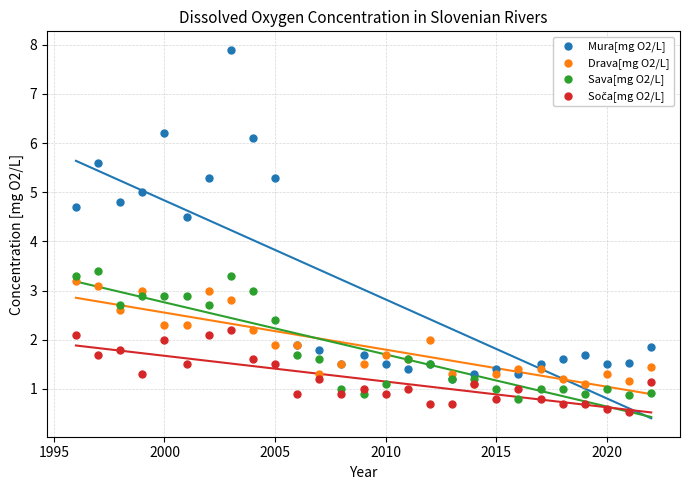

Which series reaches the maximum Y coordinate?

Mura[mg O2/L]